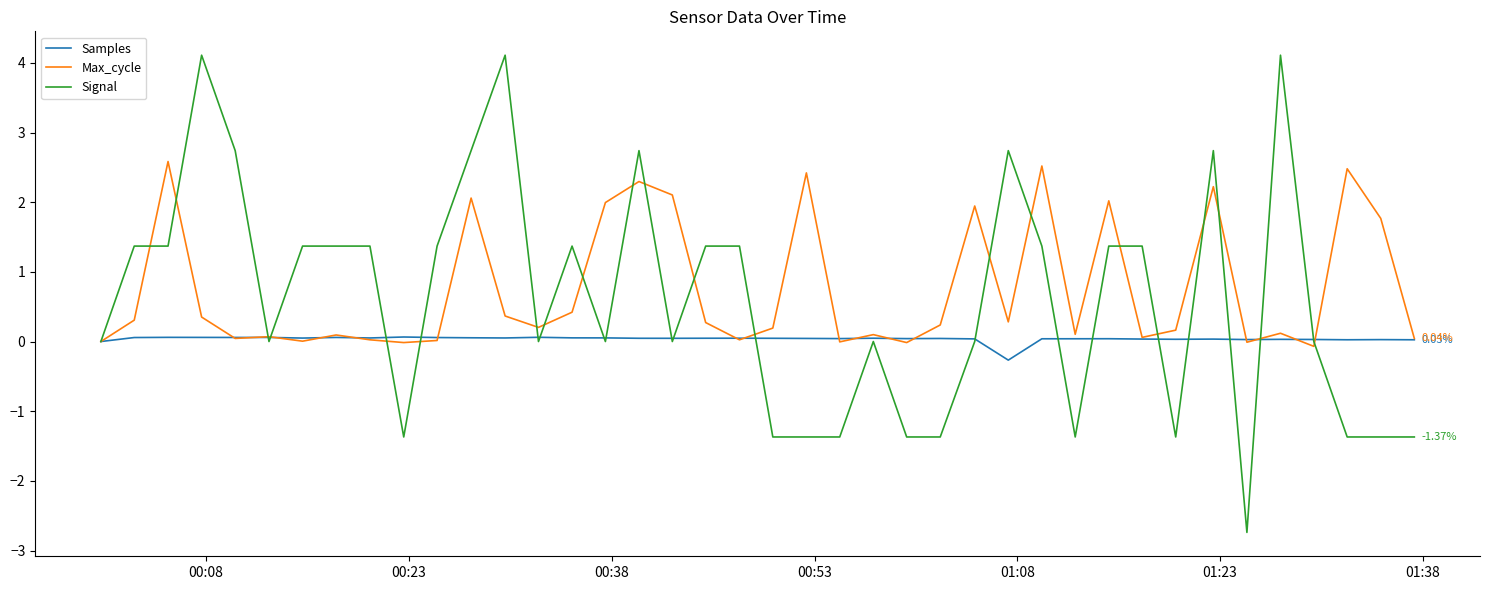

Rank the series by their maximum value, from lowest to highest.

Samples, Max_cycle, Signal